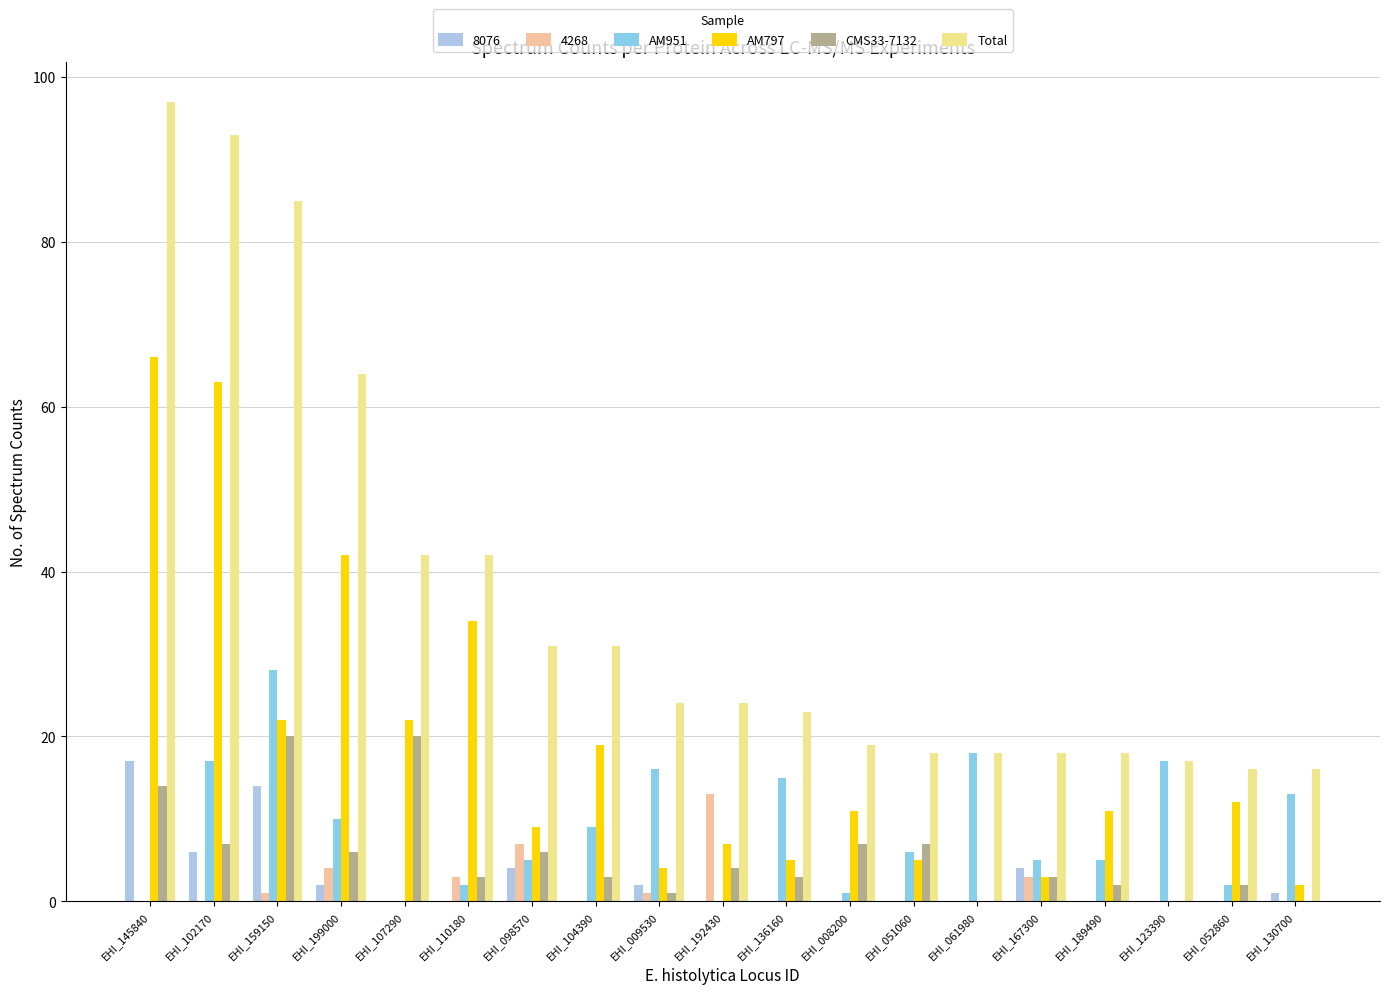

The Total series shows 23 at EHI_136160. True or false?

True